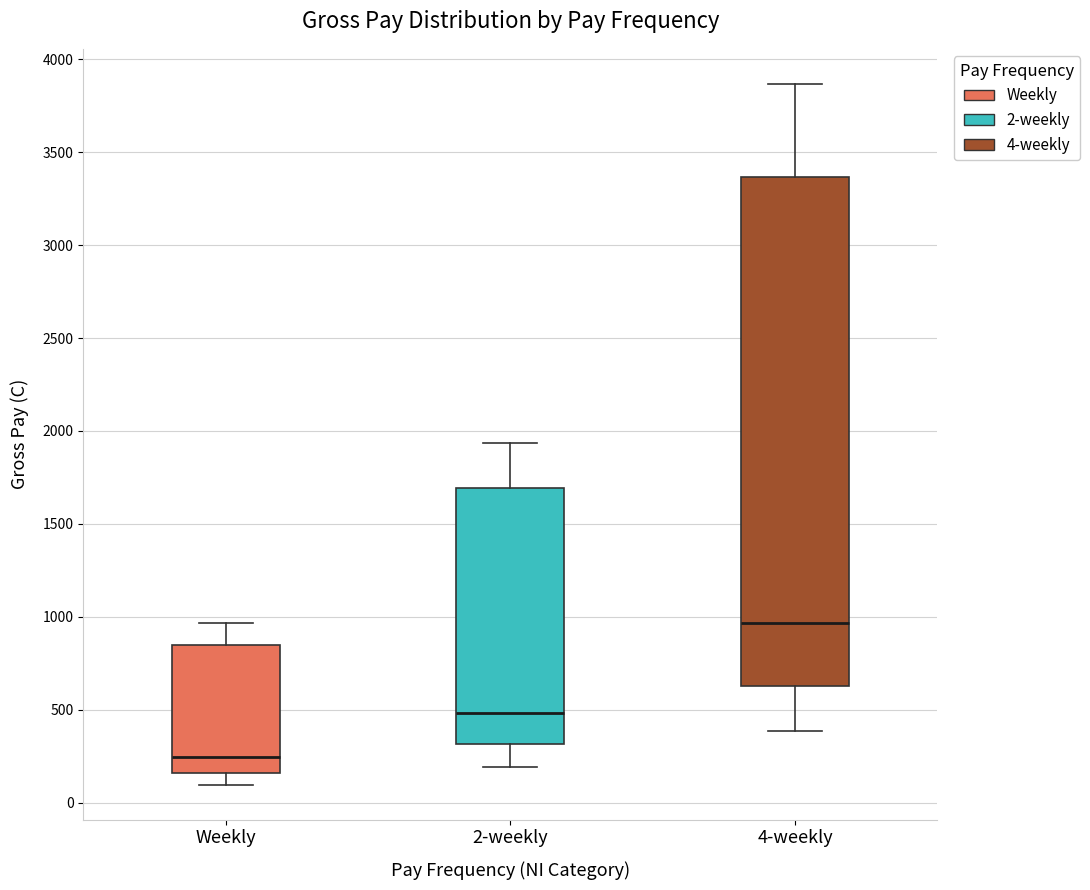

Reading left to right, transcribe this box plot: for each box, give where its median line is, the range the box spans, and where its two whiskers end, as read against the y-axis. The values are not printed on the chart, so give them approximately, as read against the axis.

Weekly: median 250, box 150 to 850, whiskers 100 to 950
2-weekly: median 500, box 300 to 1700, whiskers 200 to 1950
4-weekly: median 950, box 650 to 3350, whiskers 400 to 3850